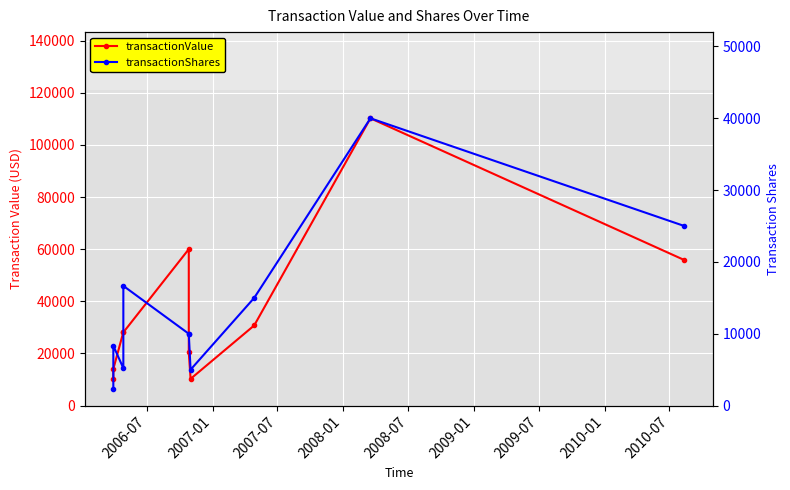

Which series has the largest total across all categories?

transactionValue